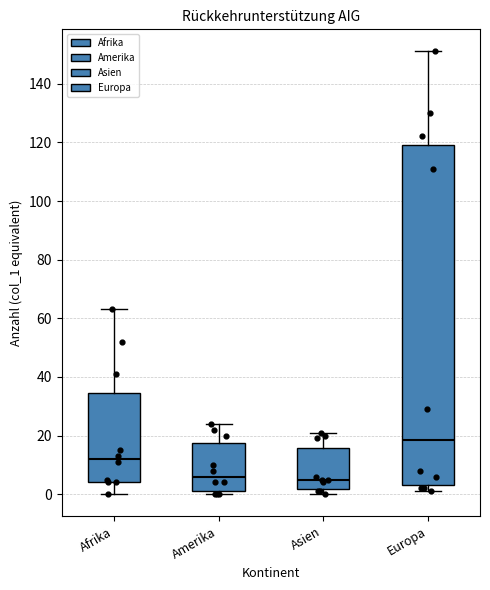

Comparing the boxes themselves (not the whiskers), which one is the tallest?

Europa